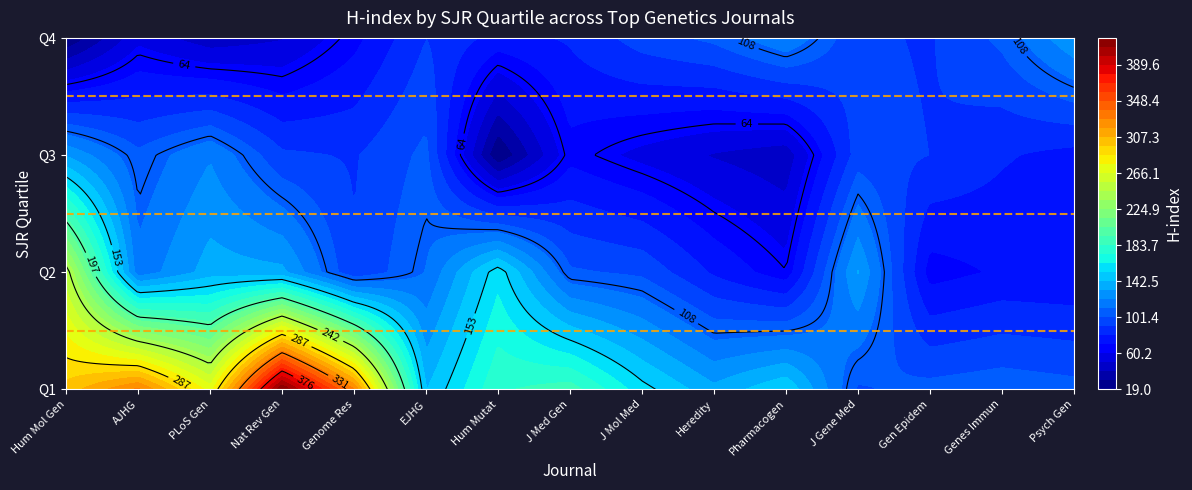

Is the value of Q2 at 9 greater than the value of Q1 at 12?

No